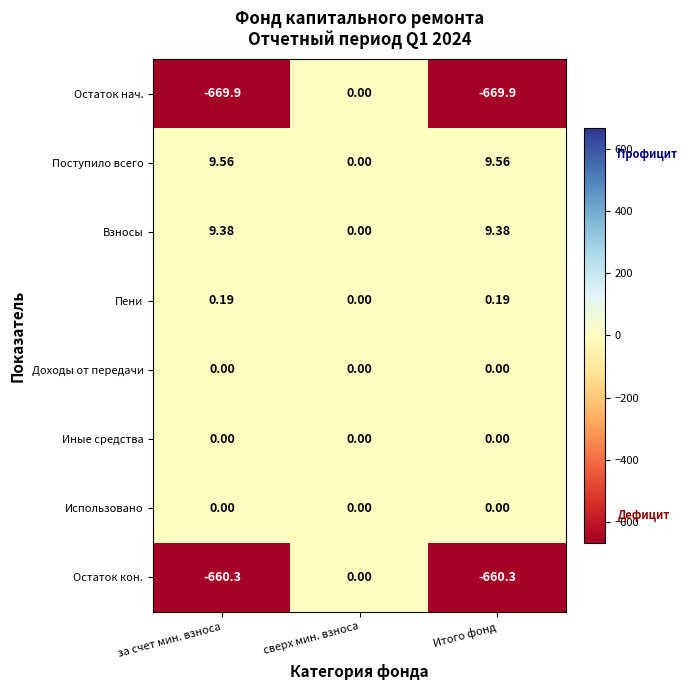

Count the number of data series in this chart.

8